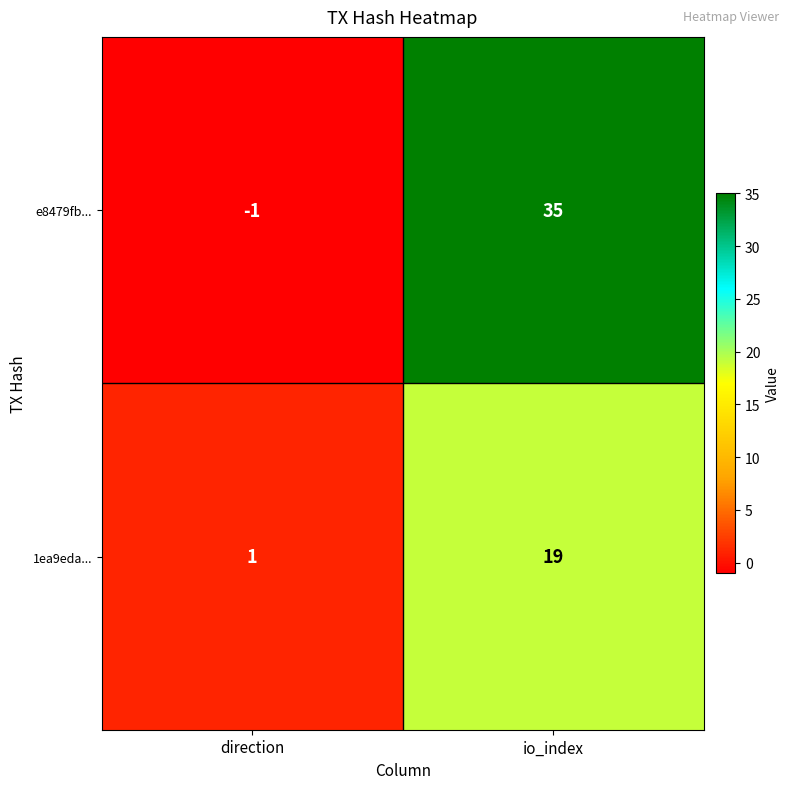

Reading right to left, extract all data points from this chart.

e8479fb...: io_index=35	direction=-1
1ea9eda...: io_index=19	direction=1